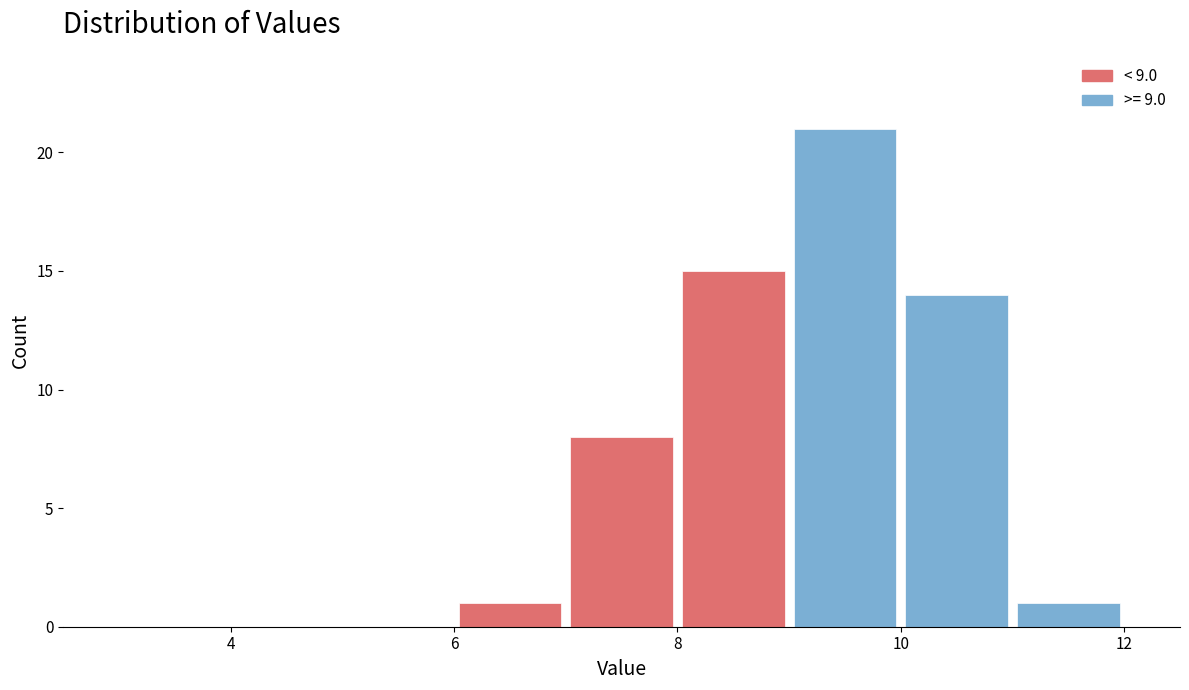

Which range on the x-axis has the tallest bar?

9 to 10